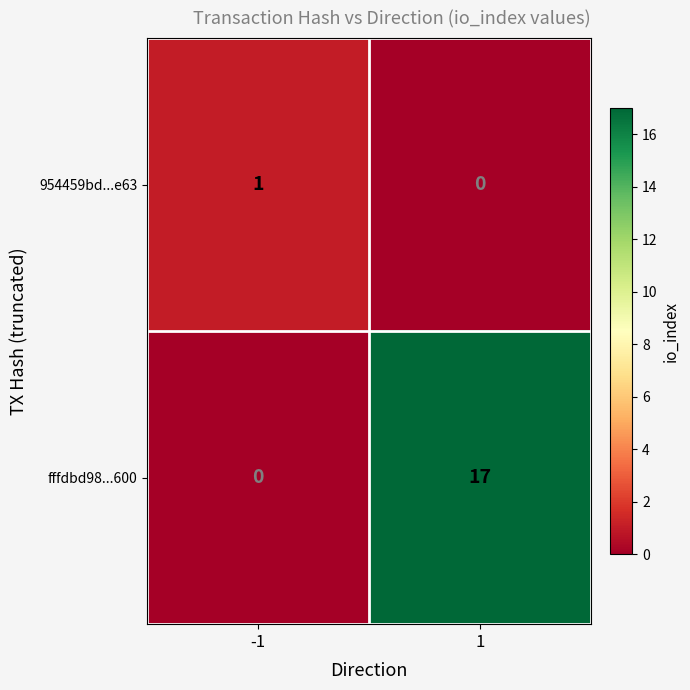

Which category has the highest value across all series?

1